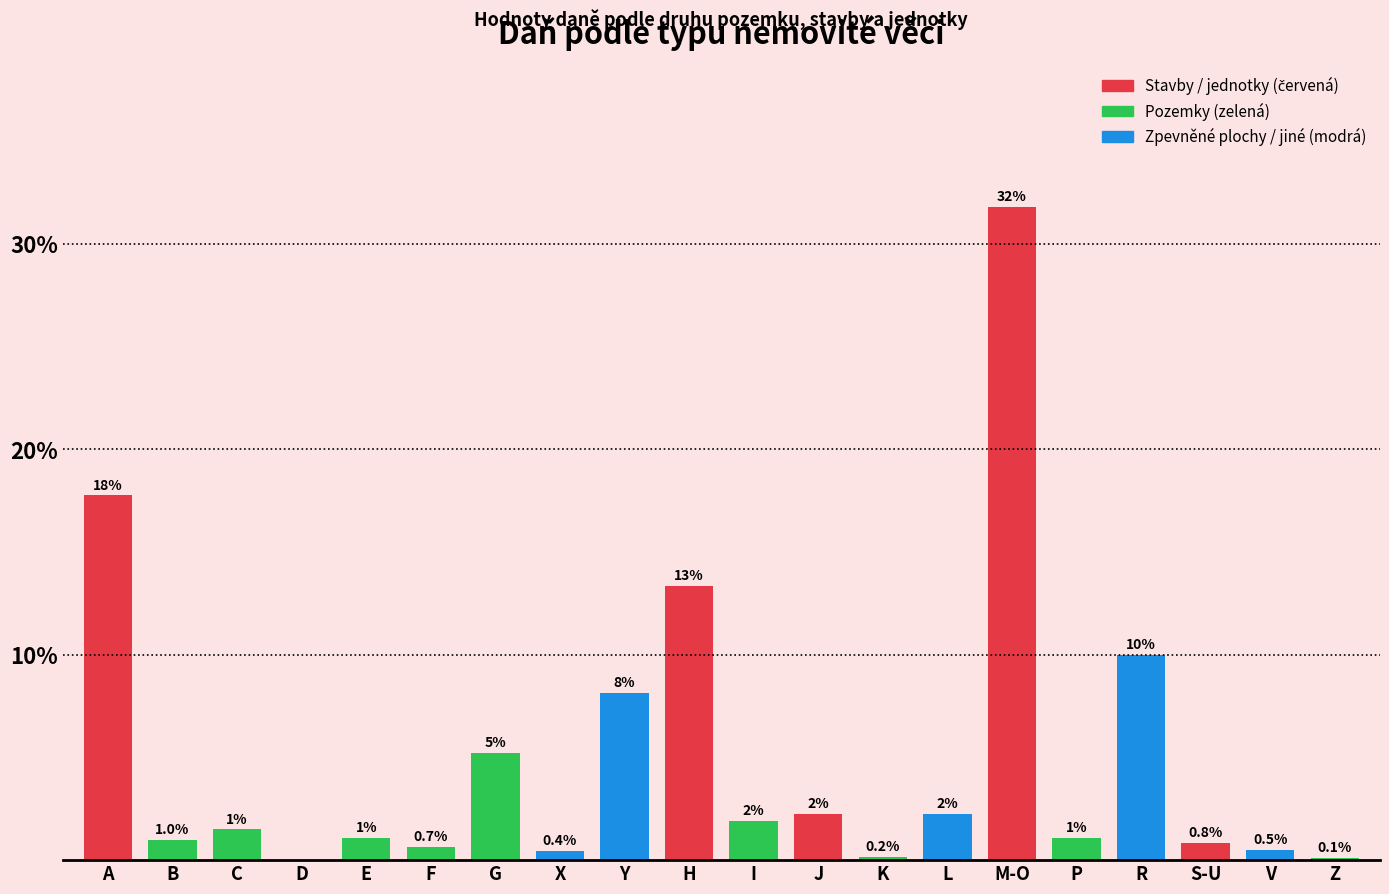

Which has a higher value, K or B?

B